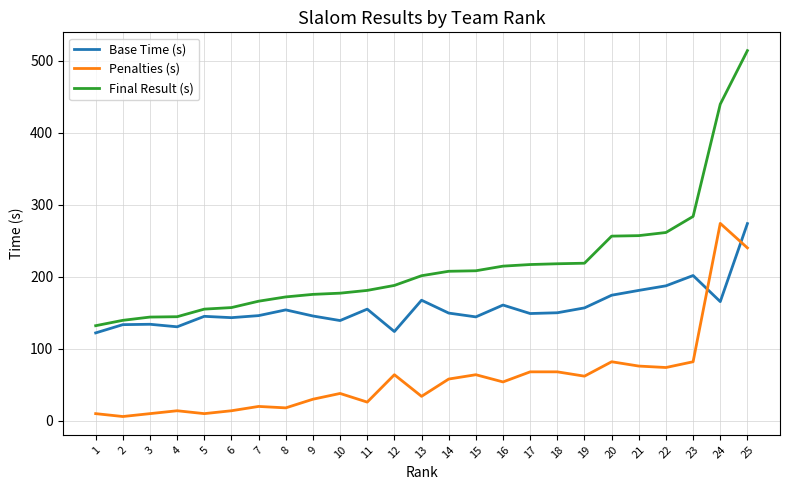

Which series changed the most between 17 and 23?

Final Result (s)